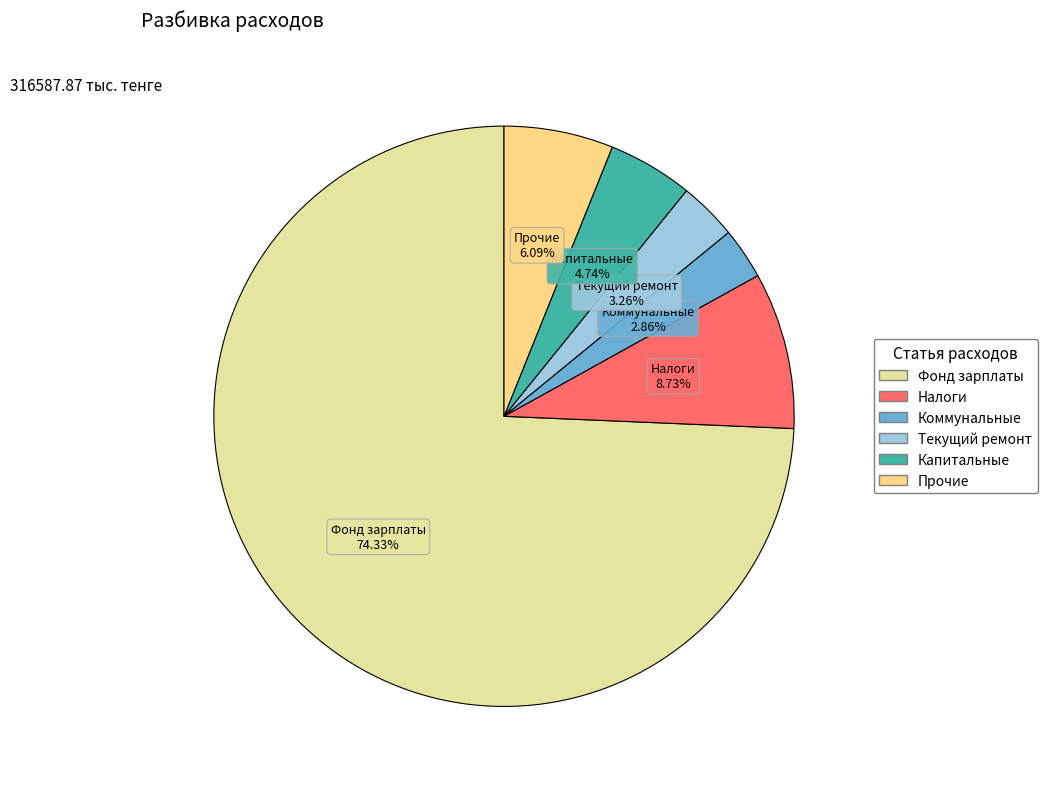

Does any single category account for the majority?

Yes